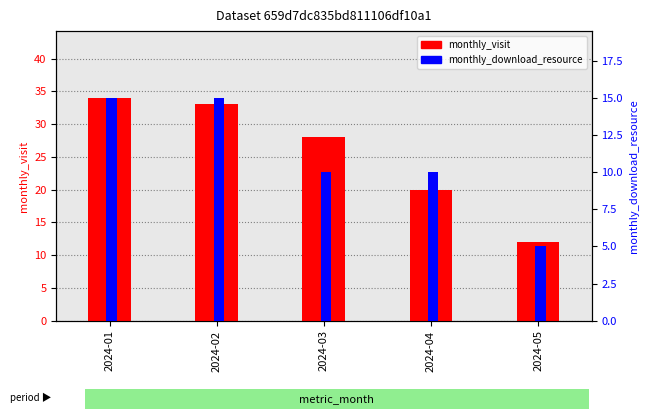

At which category is the sum across all series the highest?

2024-01